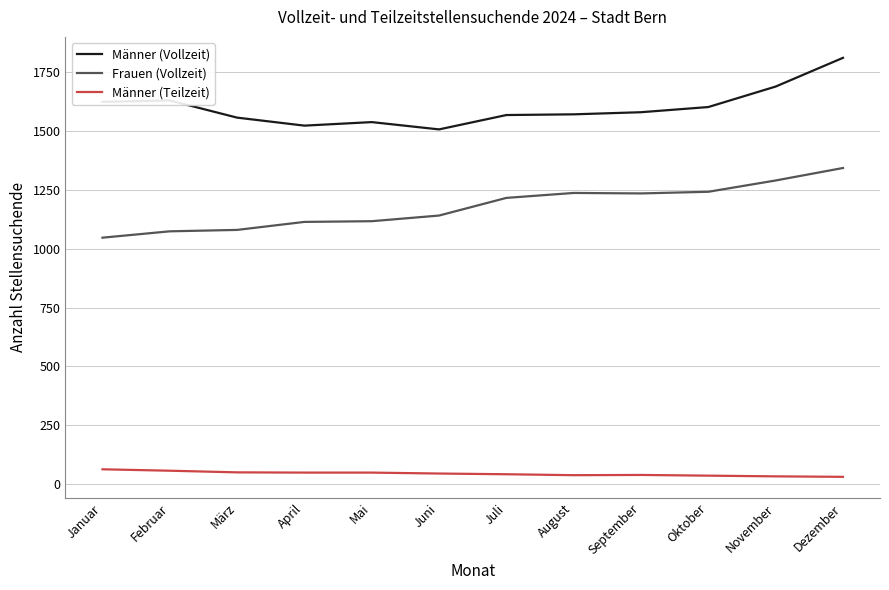

At which category is the sum across all series the highest?

Dezember